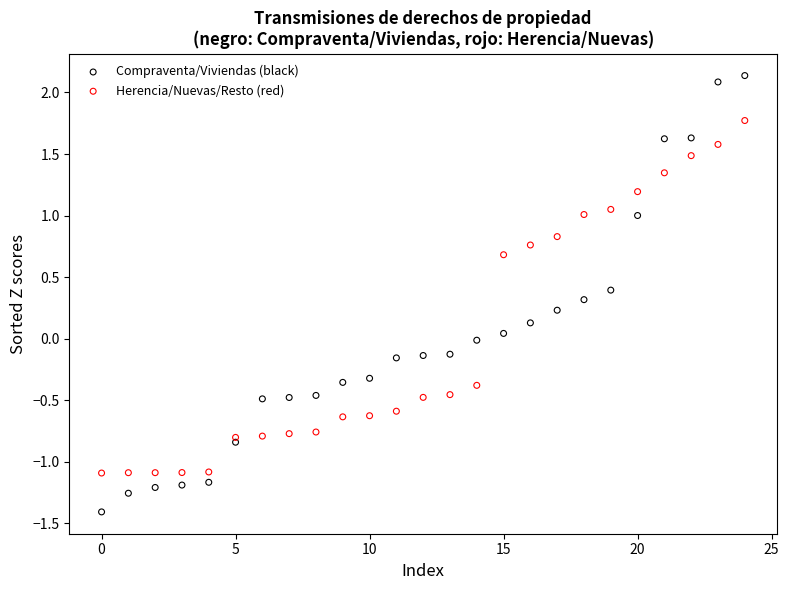

What are all the series names shown in the legend?

Compraventa/Viviendas (black), Herencia/Nuevas/Resto (red)